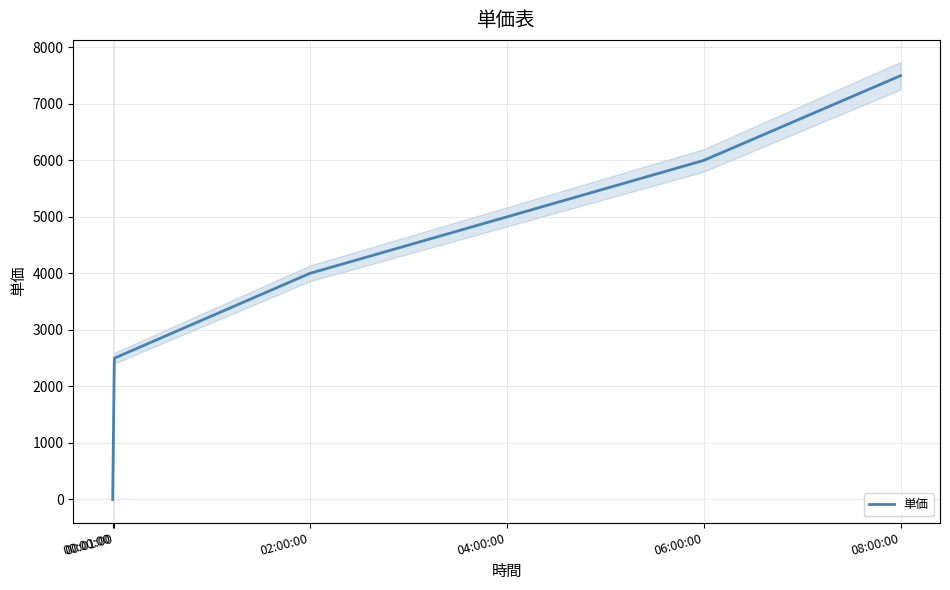

List the labels in order of value, smallest first.

00:00:00, 00:01:00, 02:00:00, 04:00:00, 06:00:00, 08:00:00